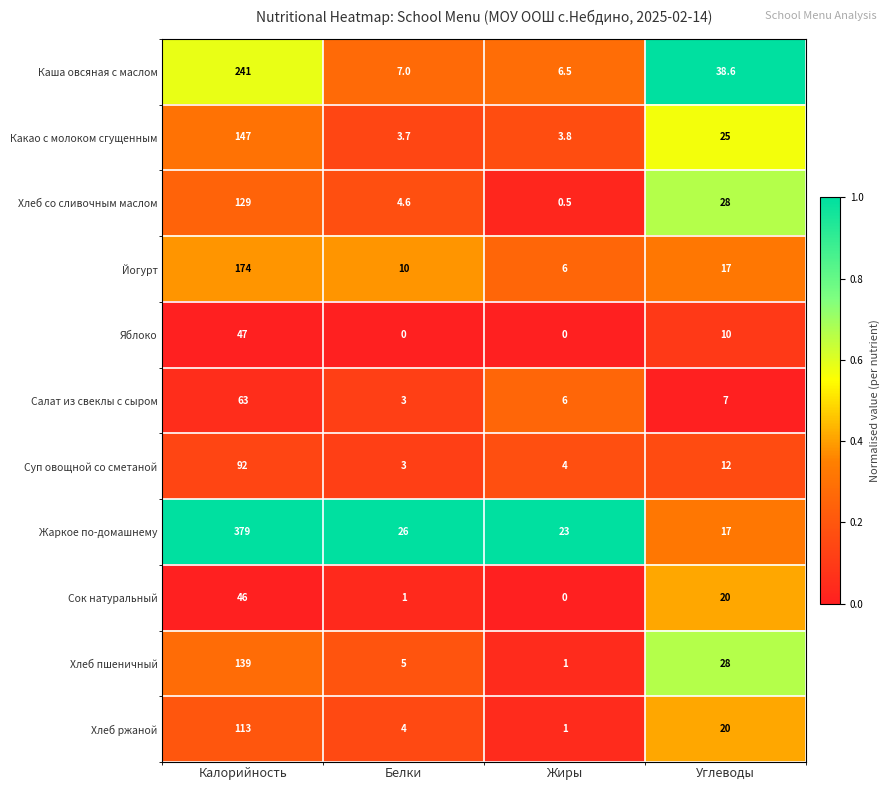

What is the maximum value for Хлеб пшеничный?

139.0